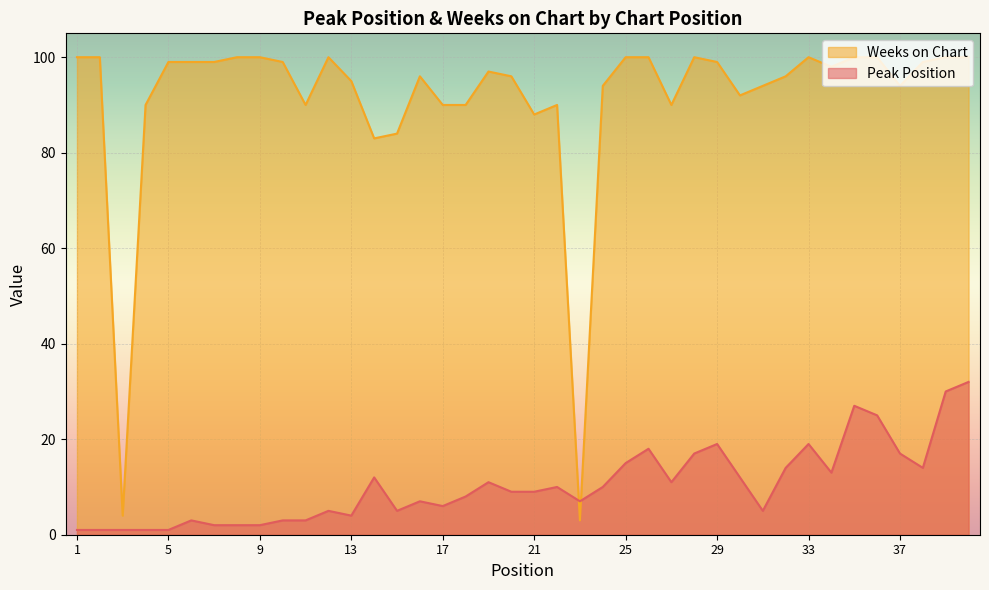

Between 14 and 9, which is larger?

14